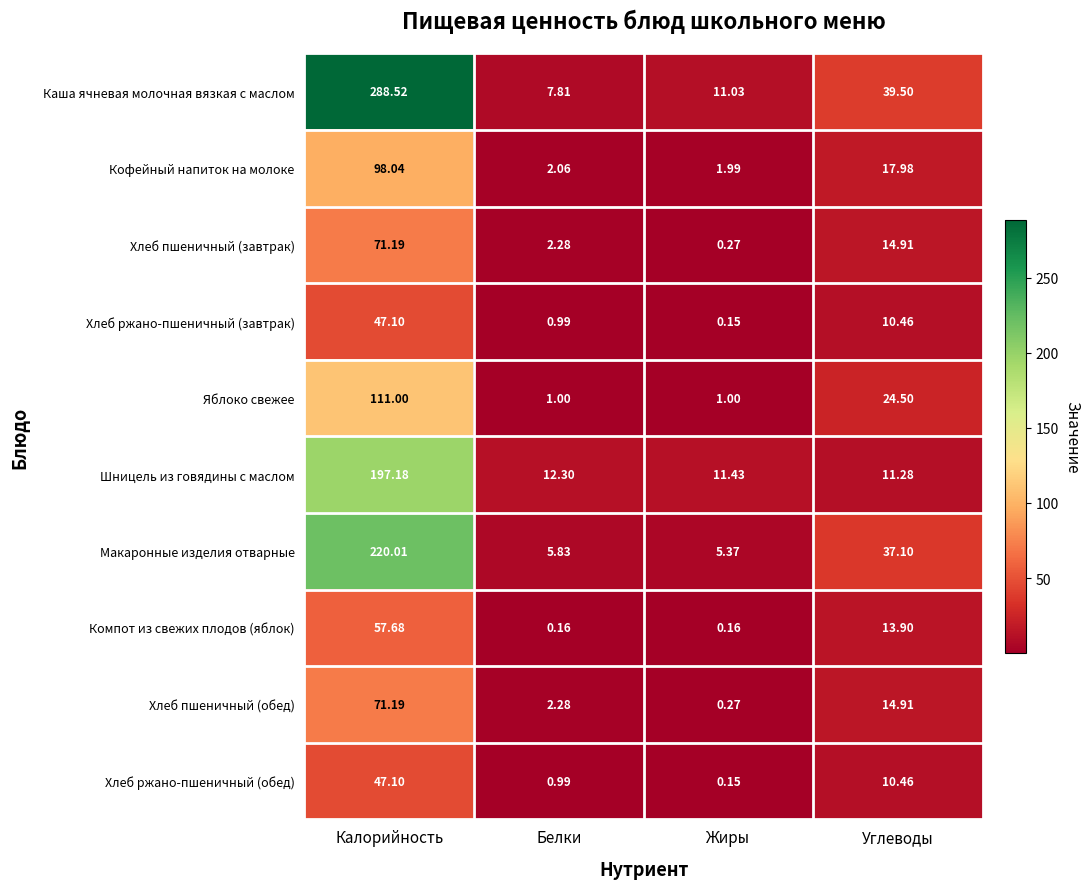

Is the value of Шницель из говядины с маслом at Углеводы greater than the value of Хлеб ржано-пшеничный (завтрак) at Жиры?

Yes